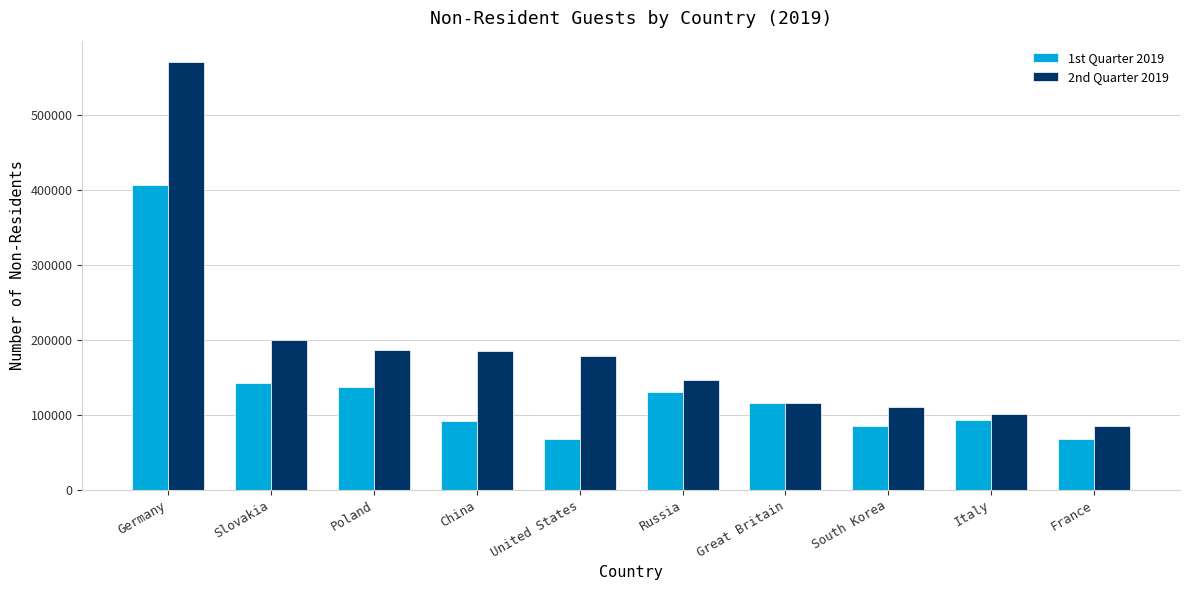

What is the total value across all series at Germany?

978963